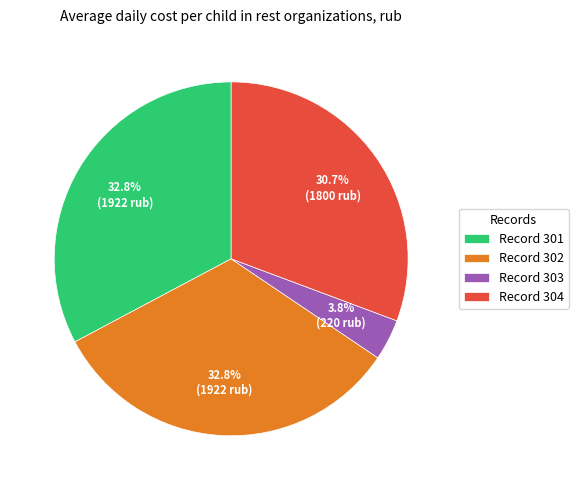

What is the ratio of the value at Record 304 to the value at Record 301?

0.9